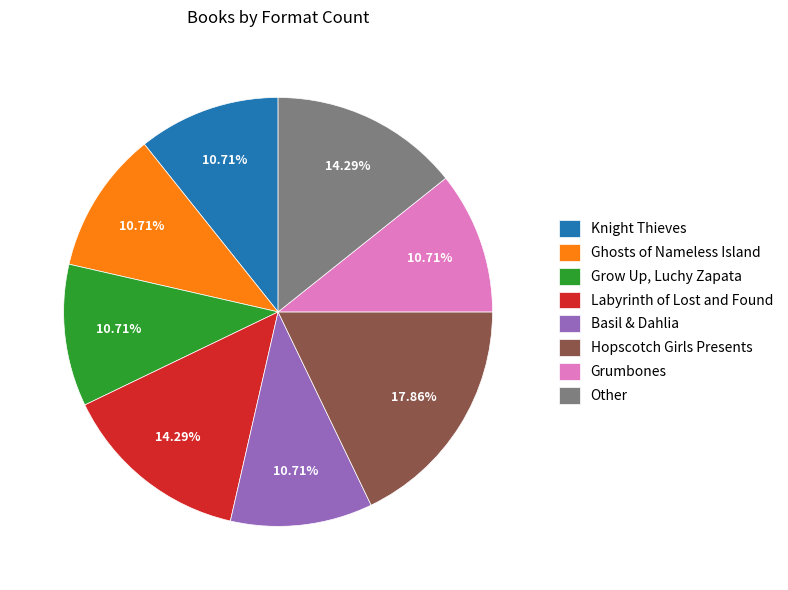

Does any single category account for the majority?

No